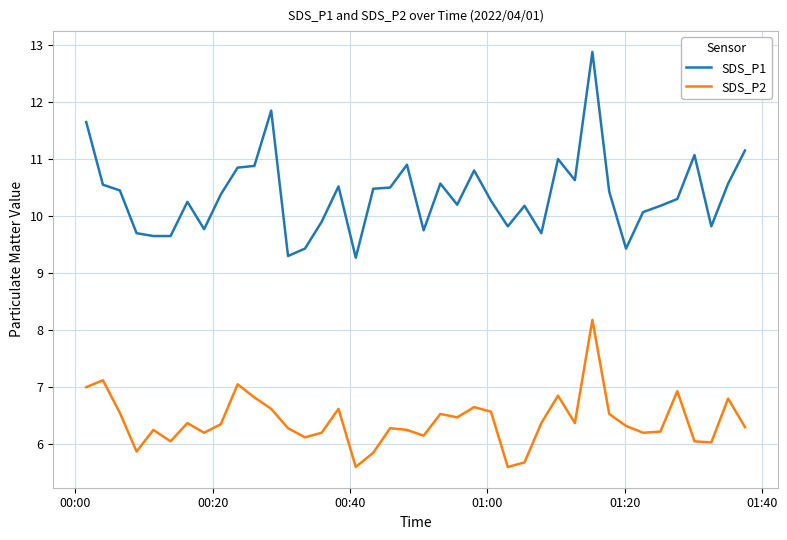

Which series has the largest range (max minus min)?

SDS_P1